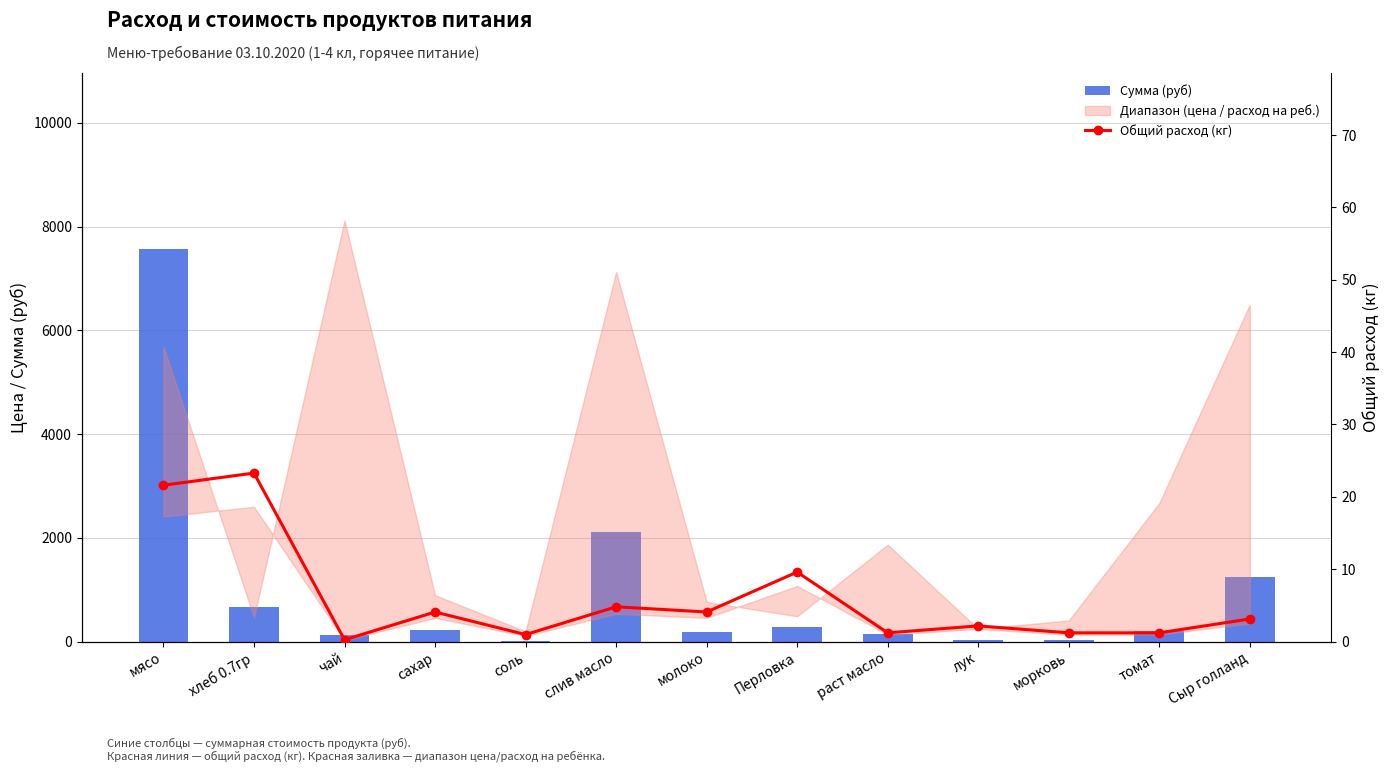

What is the difference between the maximum and second lowest values in the Сумма (руб) series?

7530.0